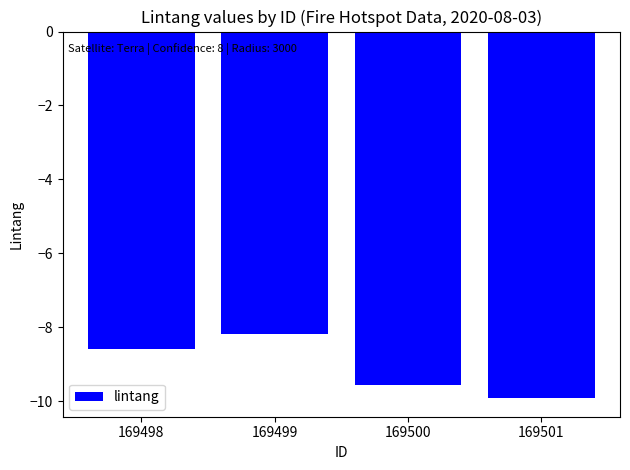

What is the greatest value displayed?

-8.2